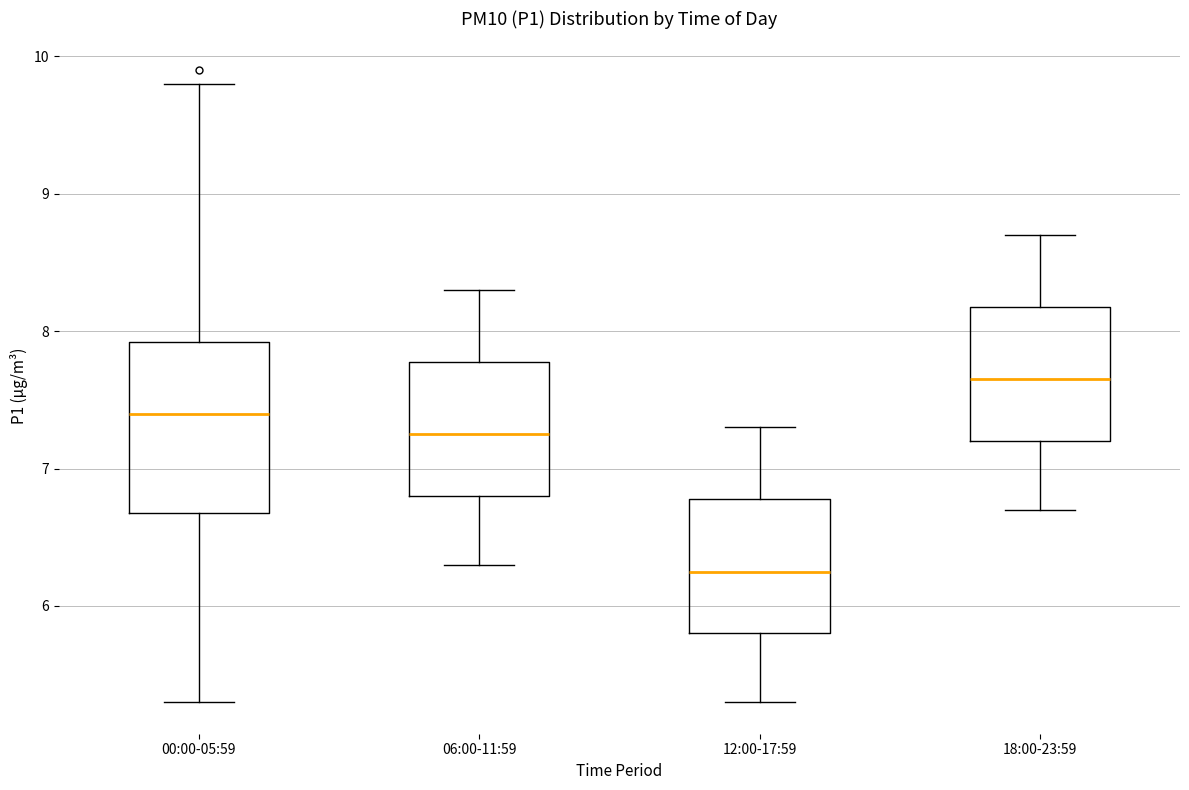

Where is the lower edge of the box for 18:00-23:59 on the y-axis? The values are not printed on the chart, so give them approximately, as read against the axis.

7.2